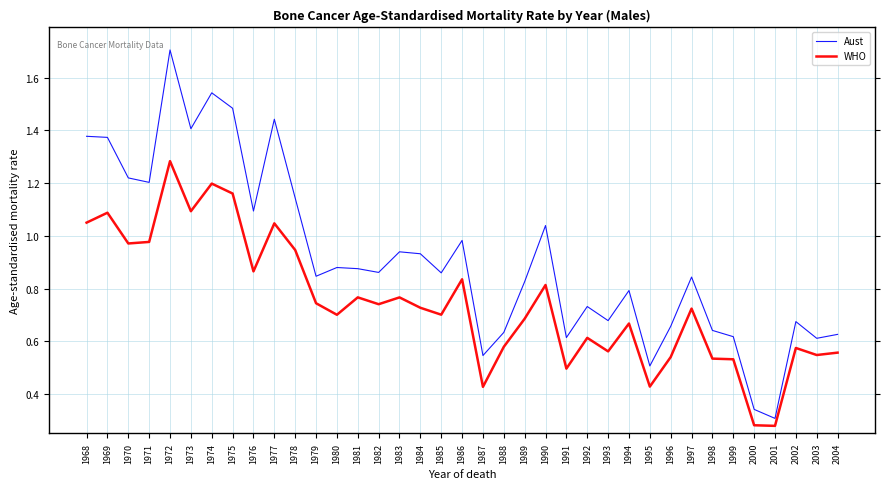

Rank the series by their average value, from highest to lowest.

Aust, WHO